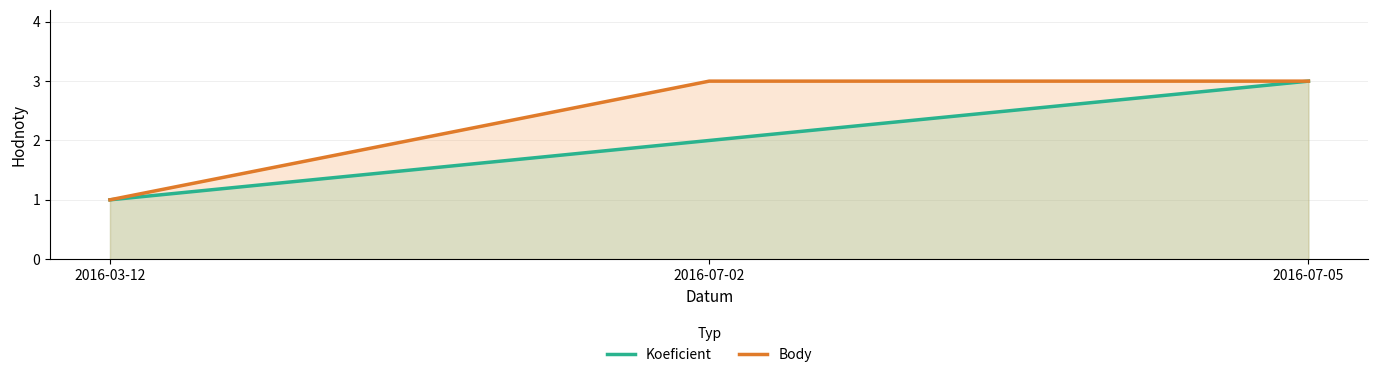

What is the difference between the maximum and minimum values in the Koeficient series?

2